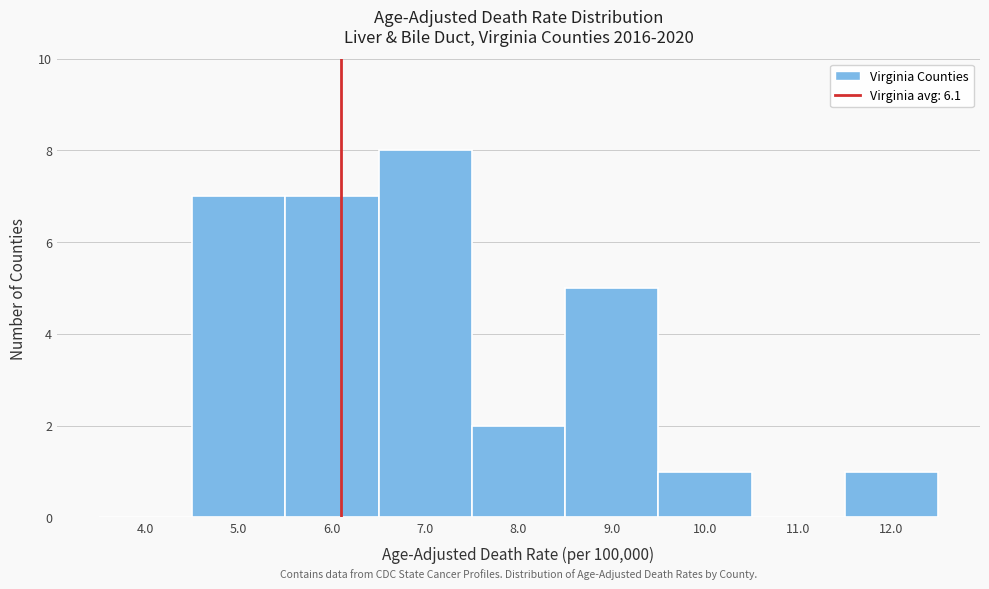

What is the height of the bar covering 8.5 to 9.5 on the x-axis? The values are not printed on the chart, so give them approximately, as read against the axis.

5